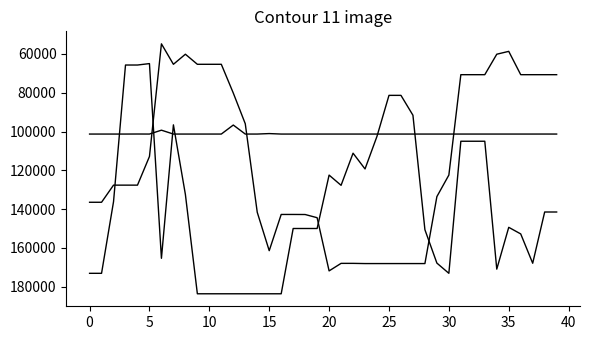

How many lines are shown in the chart?

3